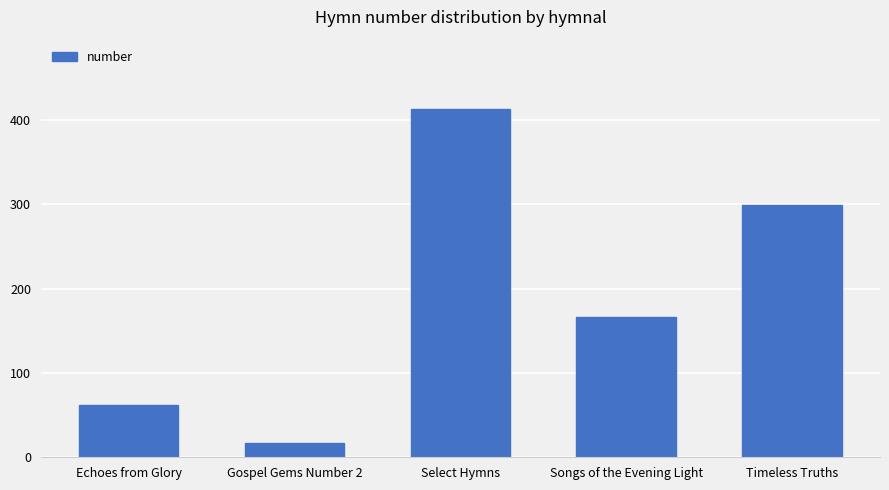

The chart shows a value of 62 at Echoes from Glory. True or false?

True